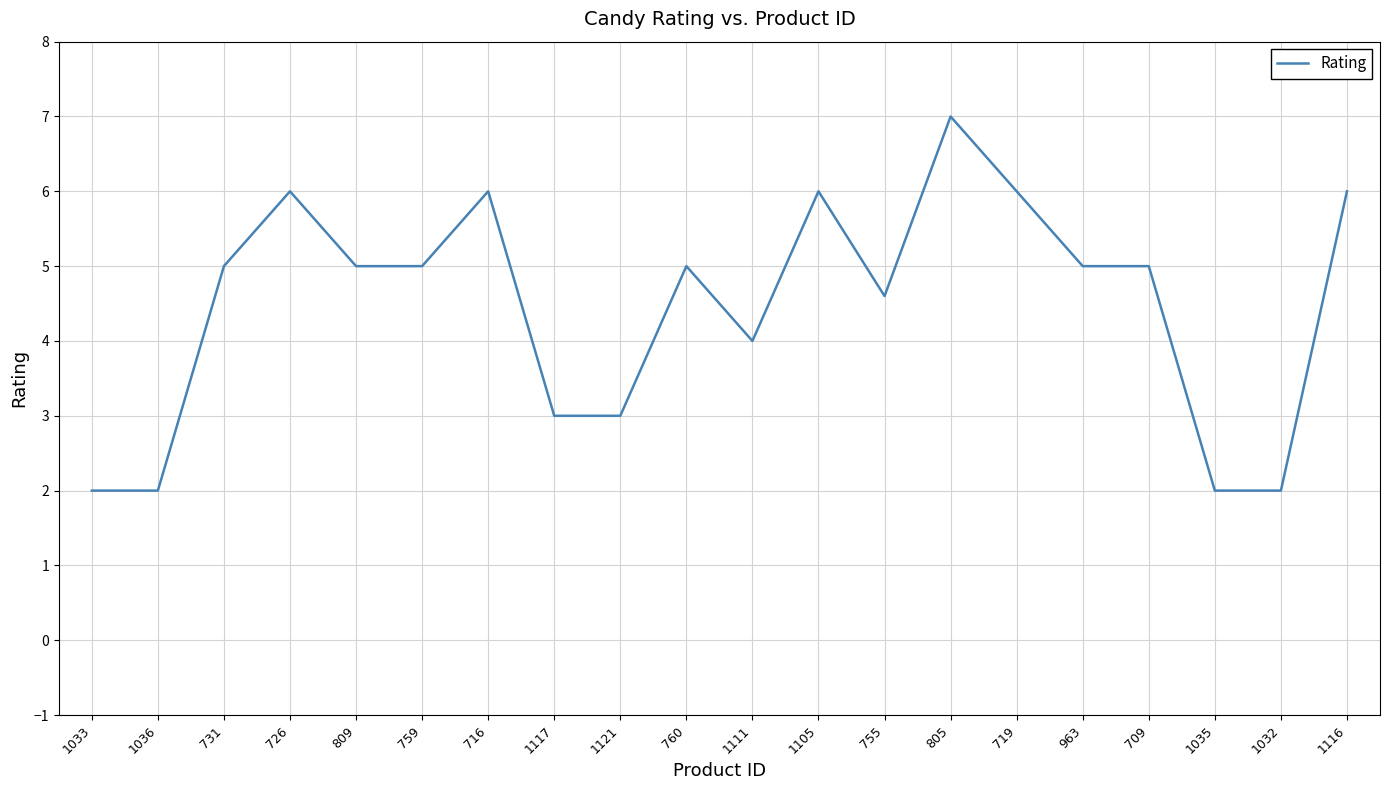

What is the ratio of the value at 726 to the value at 1111?

1.5